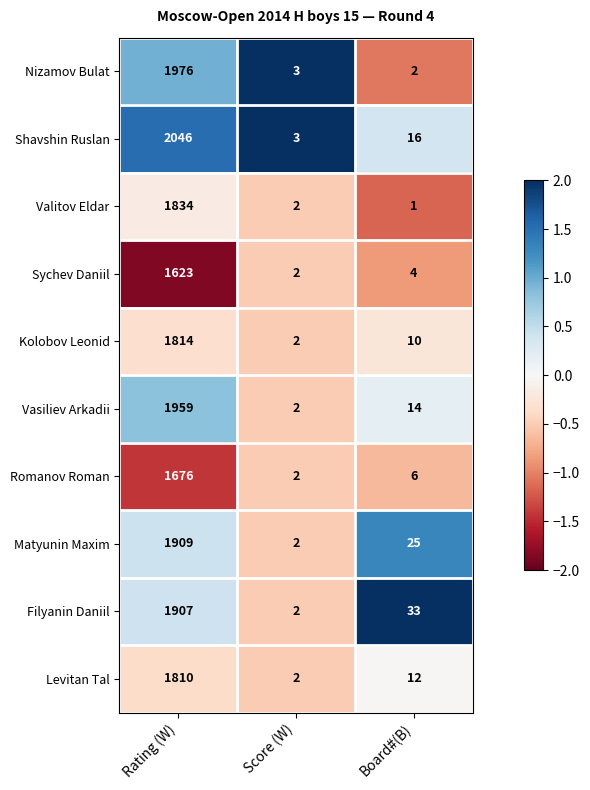

Count the number of categories in the chart.

3